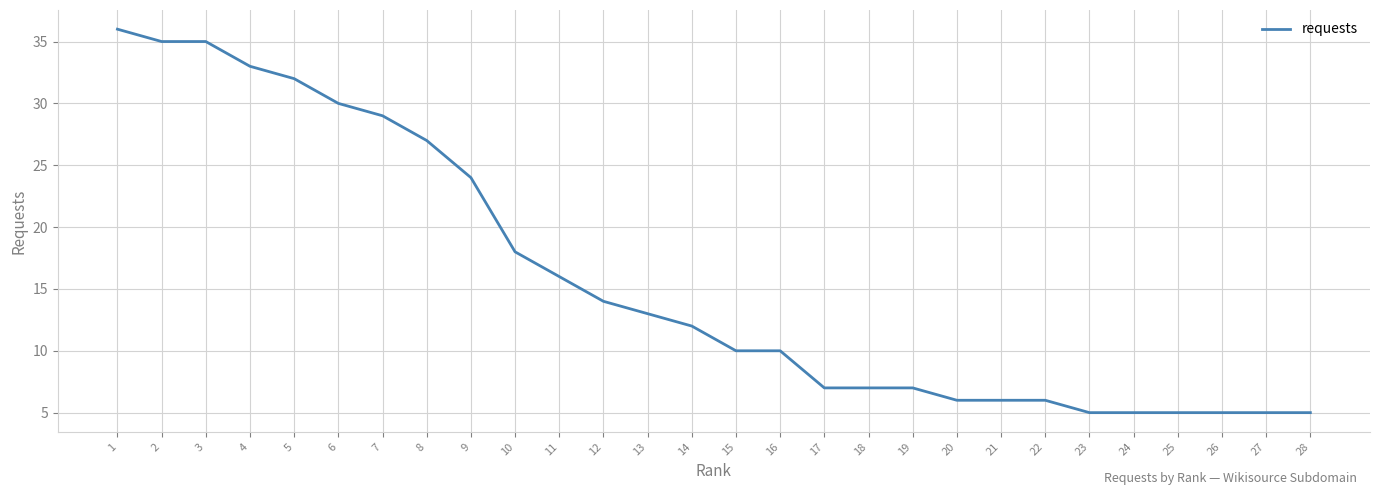

Approximately how many times larger is the value at 2 compared to 23?

7.0